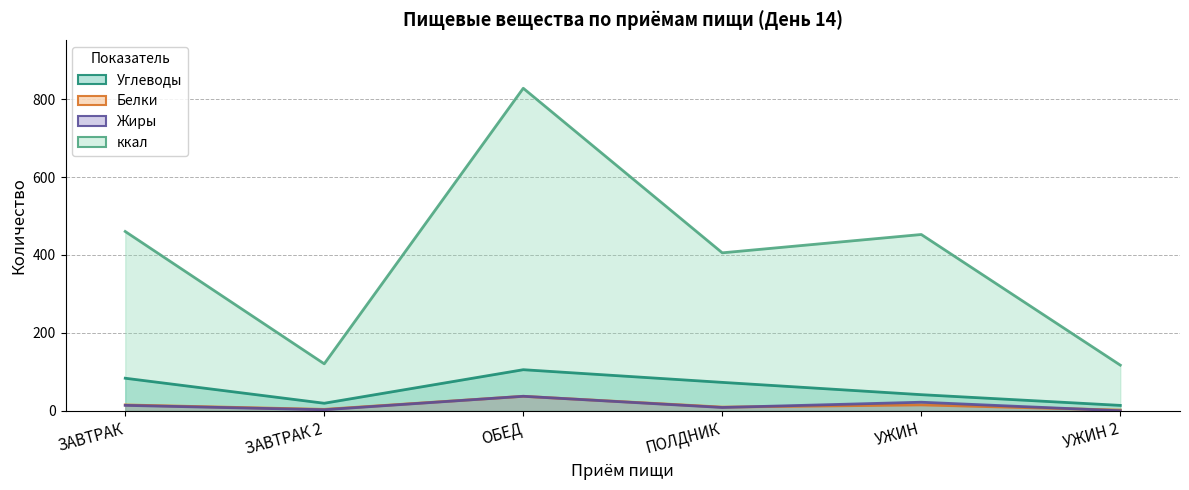

What is the difference between the maximum and minimum values in the Углеводы series?

91.5